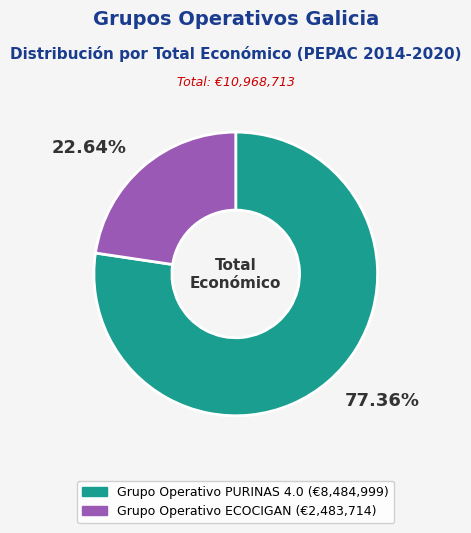

What portion of the pie excludes Grupo Operativo PURINAS 4.0?

22.6%